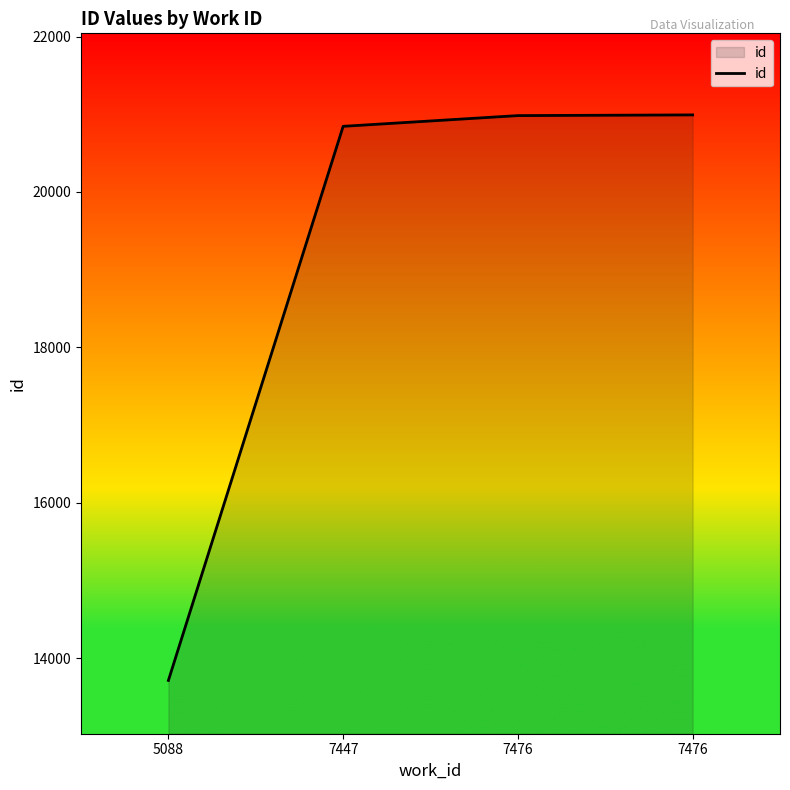

Does the chart display data point markers on the line(s)?

No